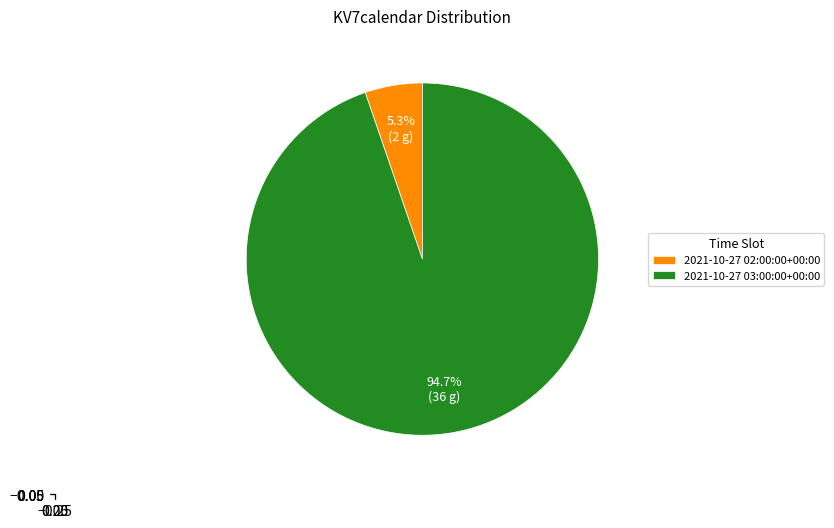

Count the number of slices in the pie.

2